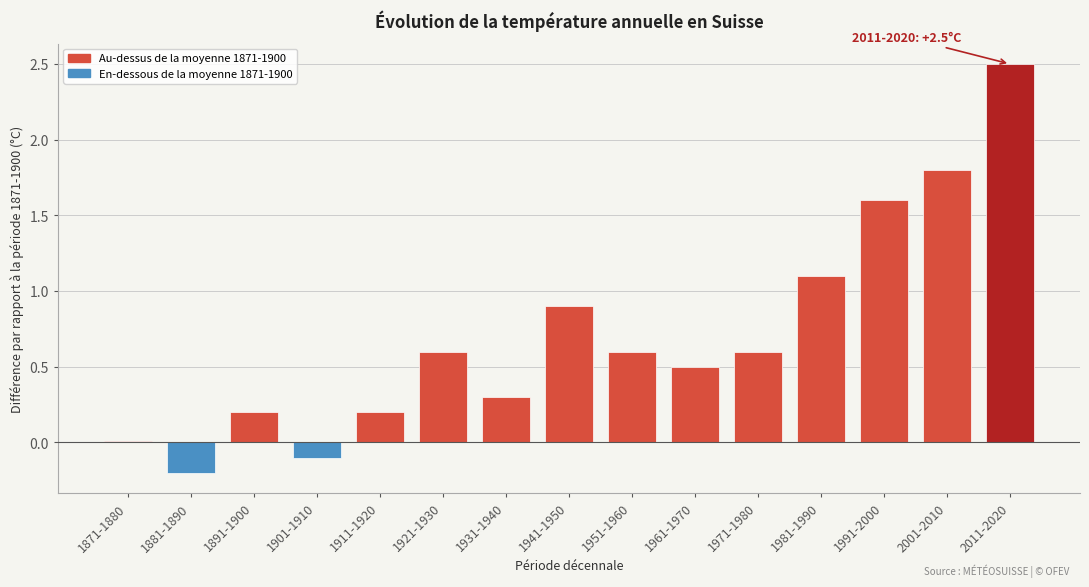

The value at 1921-1930 is 0.4. True or false?

False